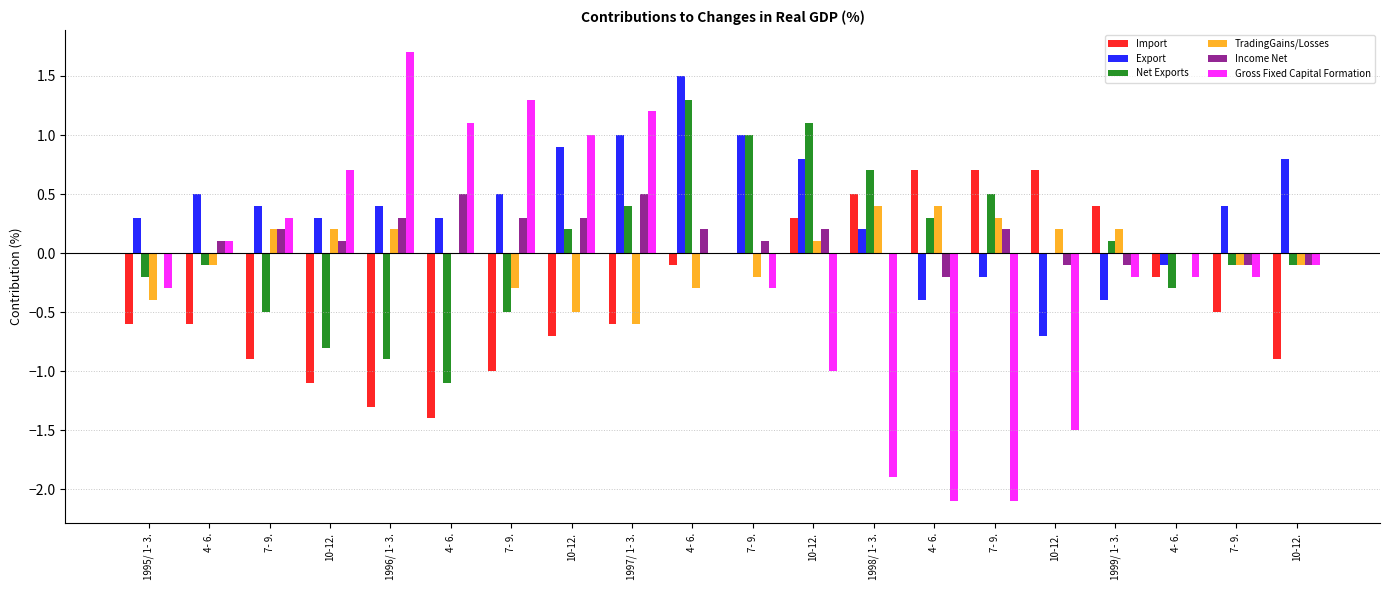

How many categories are shown in the chart?

20